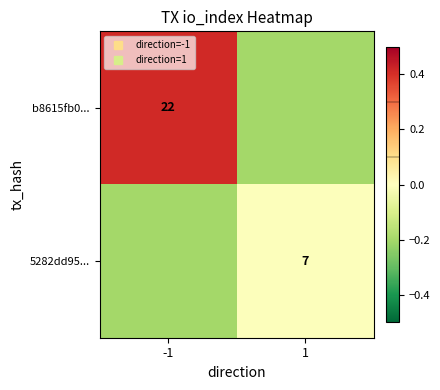

How many data points in b8615fb0... are above 0?

1